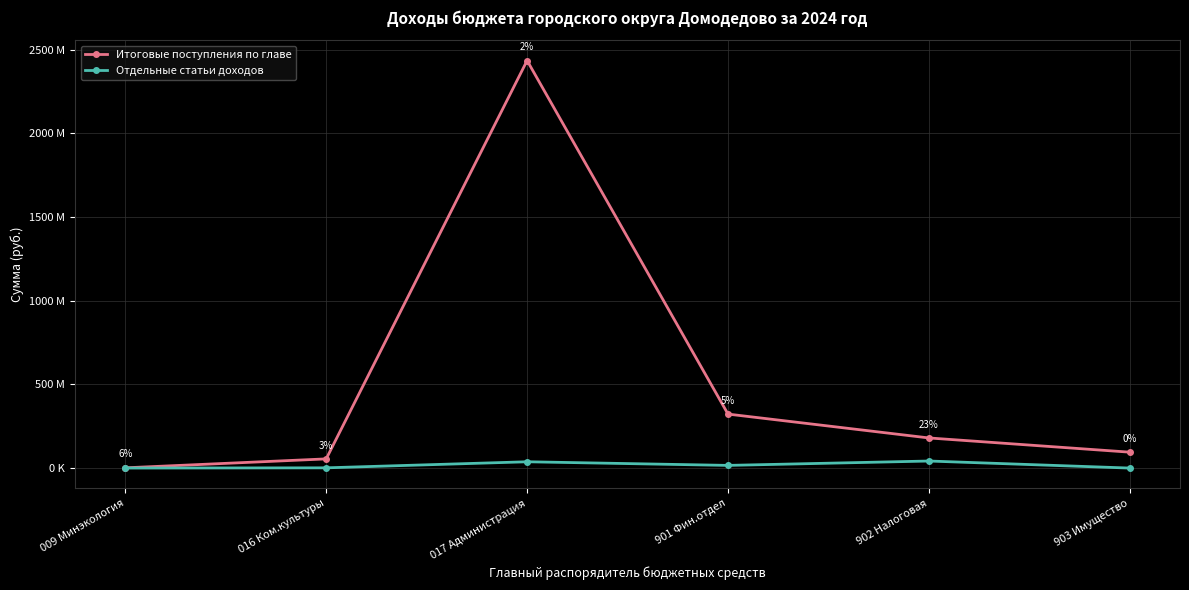

What is the sum of all Отдельные статьи доходов values?

97300278.5